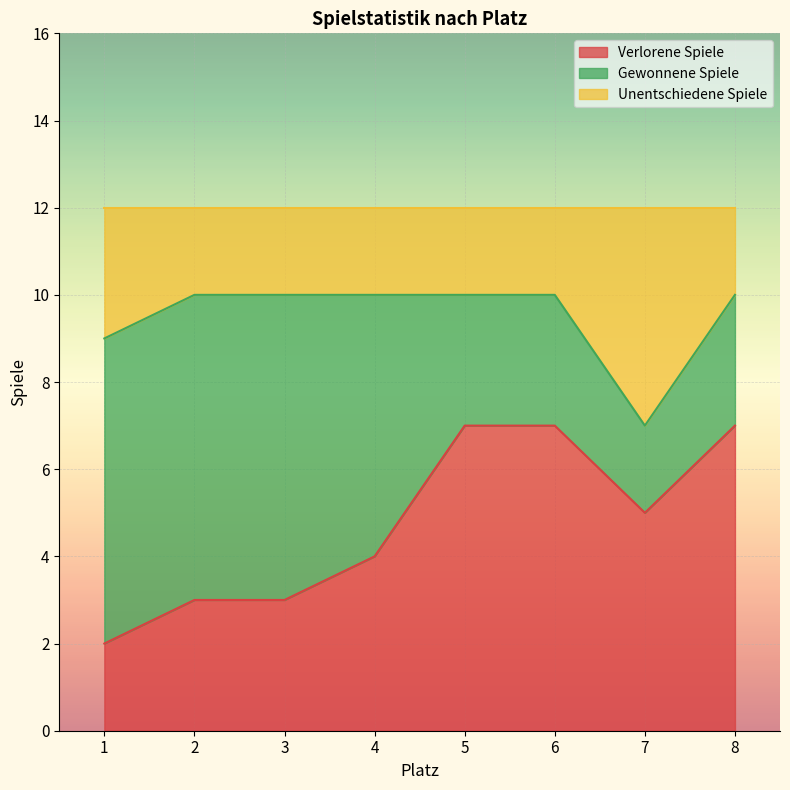

True or false: Verlorene Spiele has a value of 4 at 3.

False